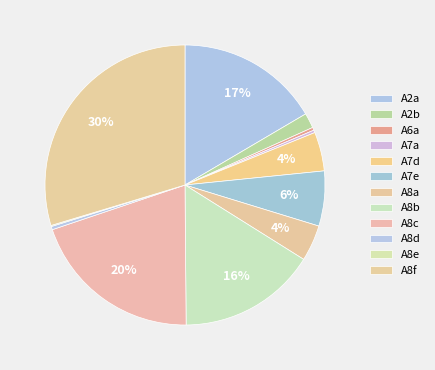

Count the number of slices in the pie.

12